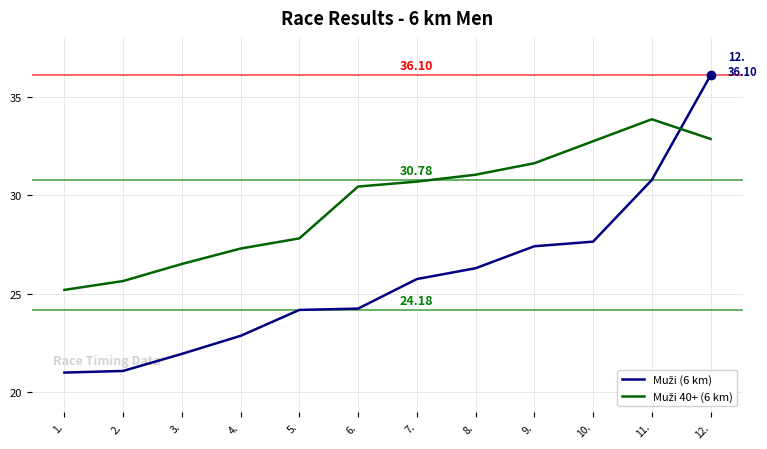

What is the difference between the highest and lowest values at 6.?

6.2